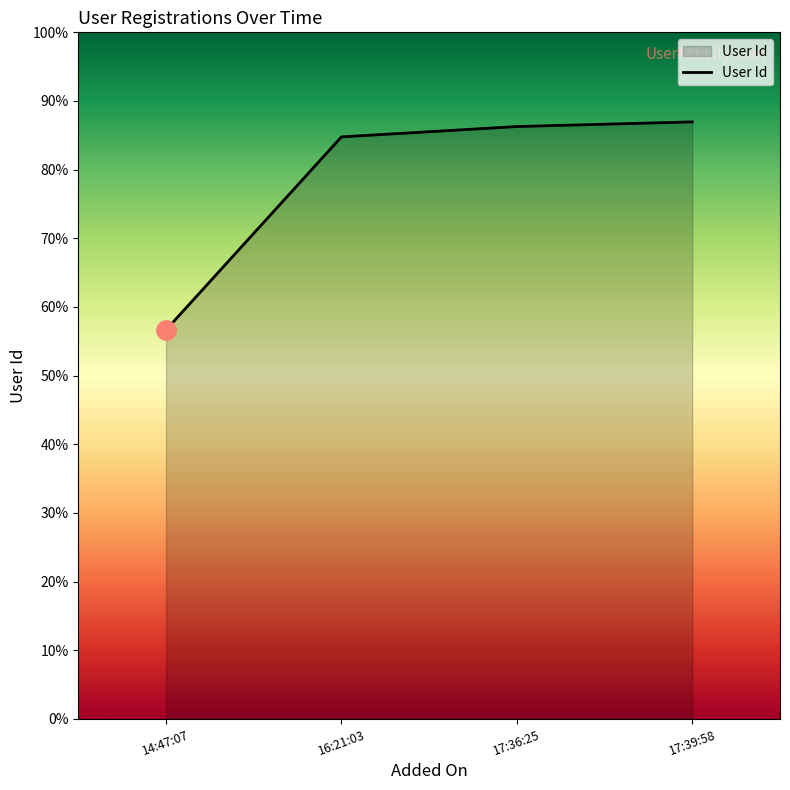

What is the approximate value at 14:47:07?

56.7